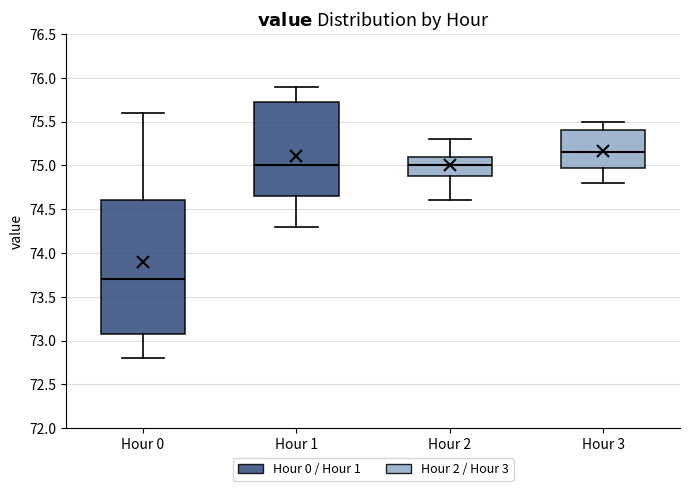

Comparing the boxes themselves (not the whiskers), which one is the tallest?

Hour 0